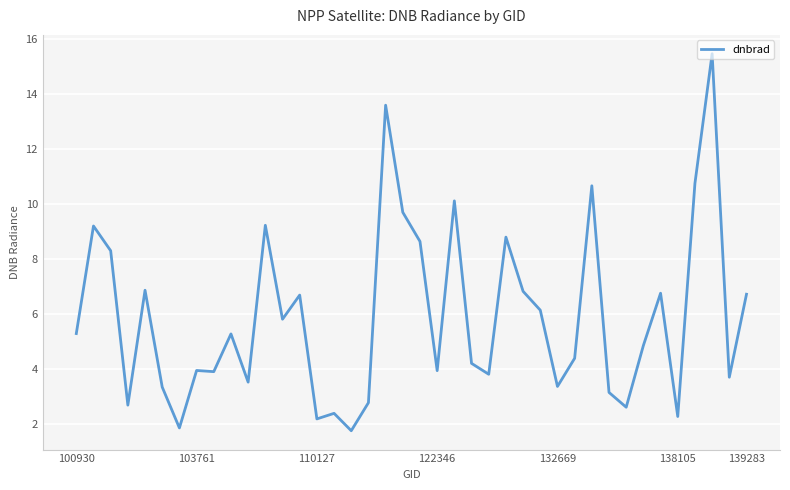

What is the maximum value shown in the chart?

15.4